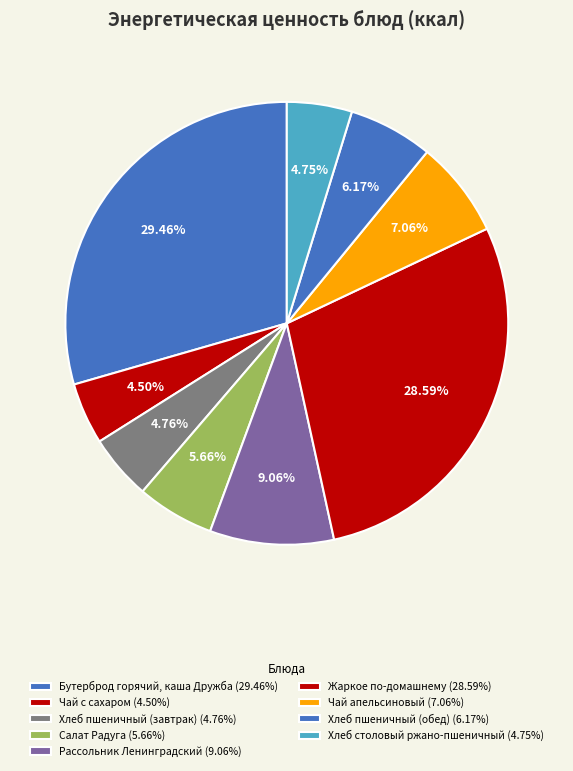

Which category has the smallest portion of the pie?

Чай с сахаром